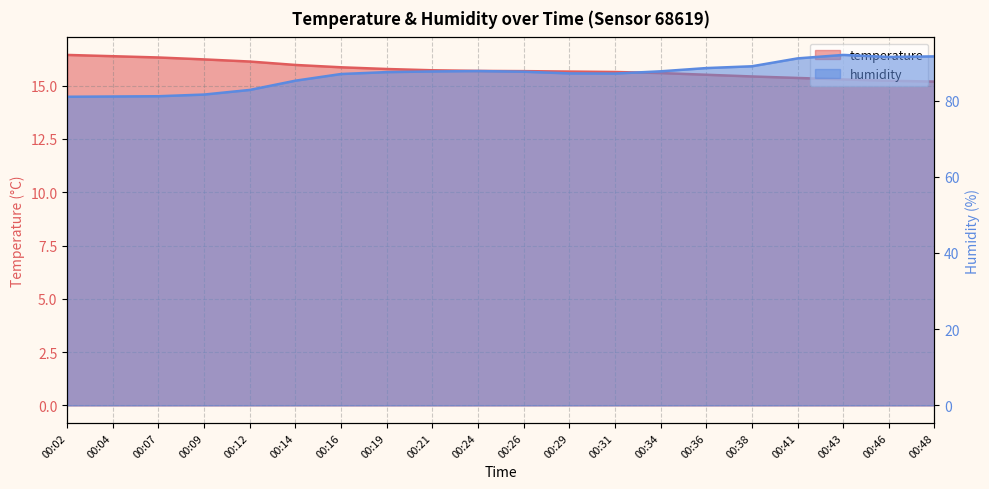

In humidity, how many points are lower than both neighbors (excluding endpoints)?

2